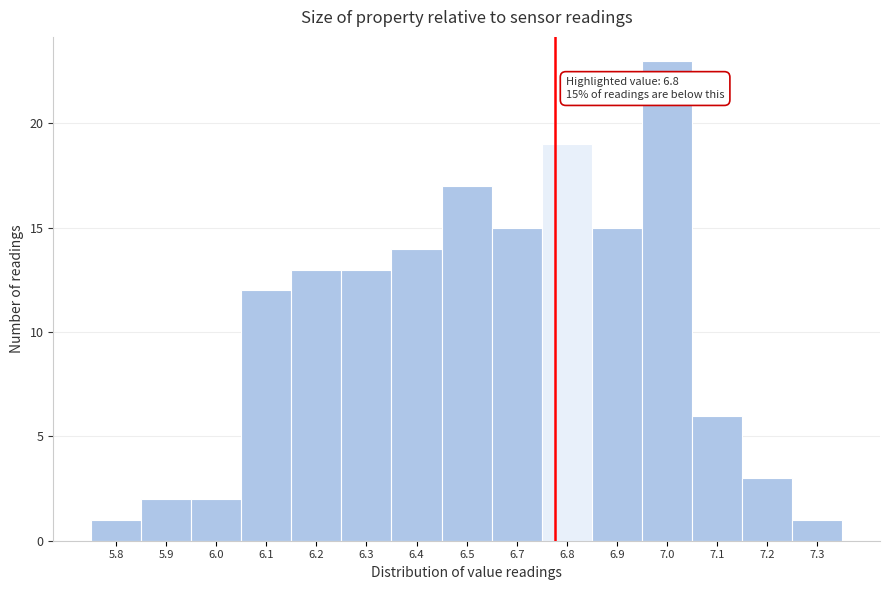

Reading left to right, extract all data points from this chart.

5.8=1	5.9=2	6.0=2	6.1=12	6.2=13	6.3=13	6.4=14	6.5=17	6.7=15	6.8=19	6.9=15	7.0=23	7.1=6	7.2=3	7.3=1